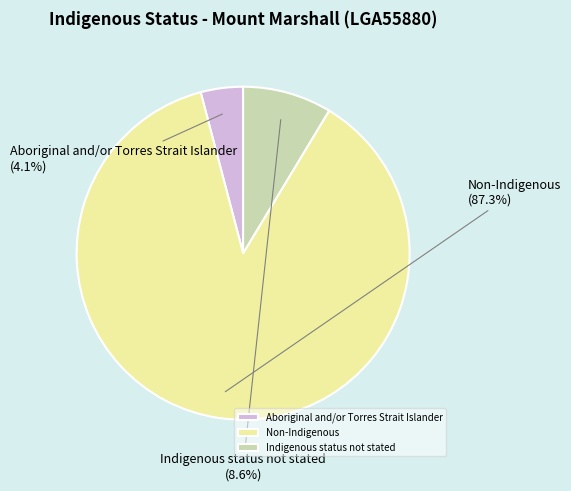

Is Non-Indigenous the majority of the pie?

Yes